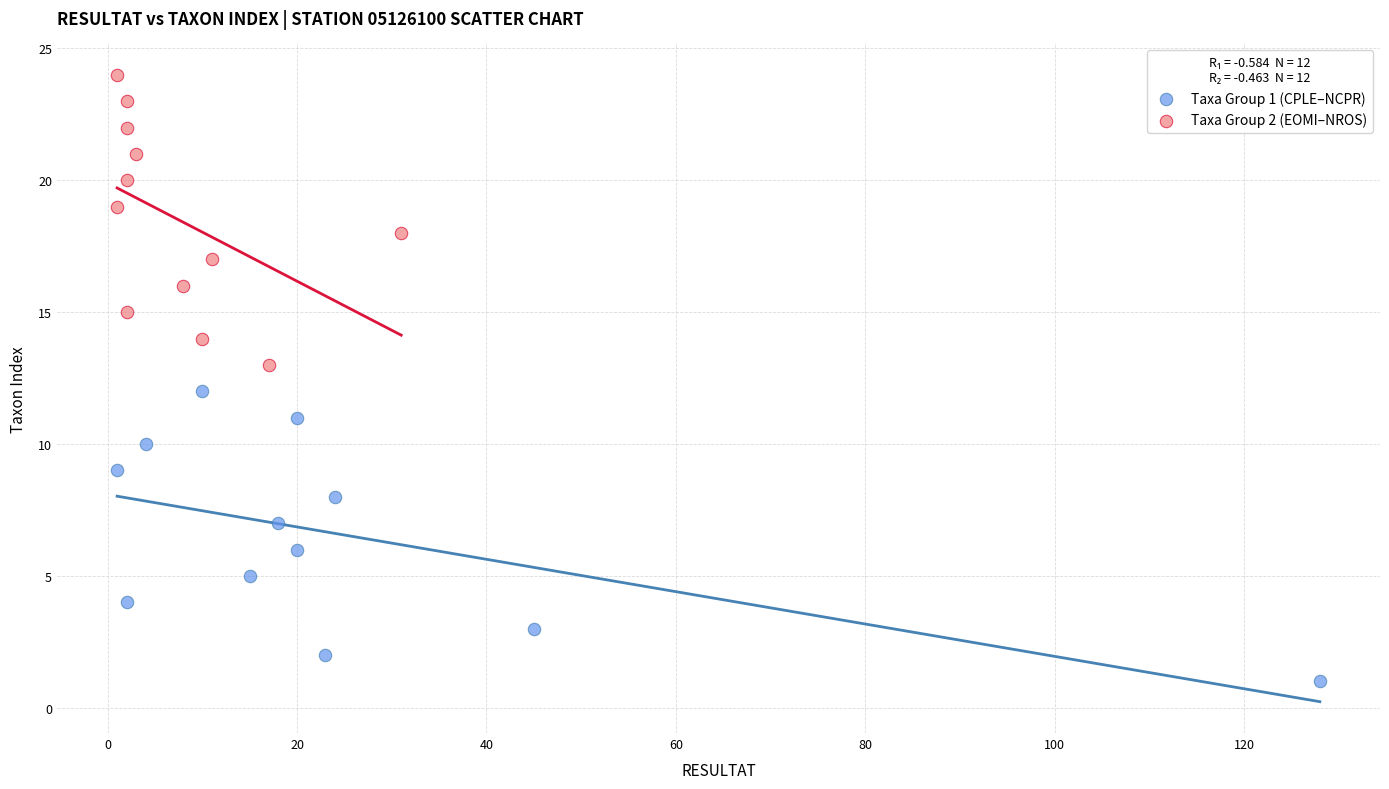

Which series reaches the maximum Y coordinate?

Taxa Group 2 (EOMI–NROS)